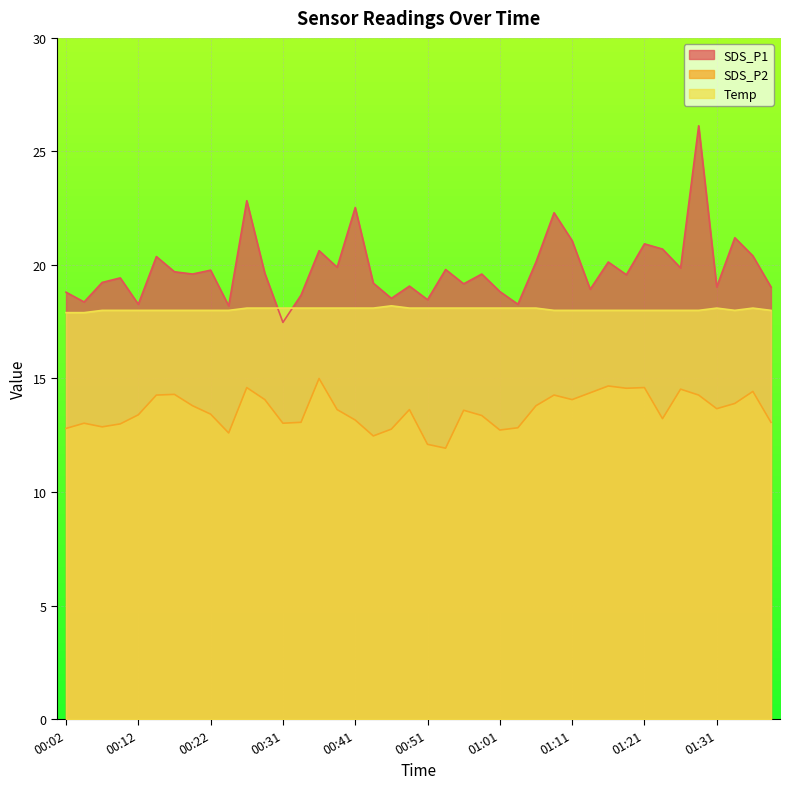

What position from the left is 00:17?

7